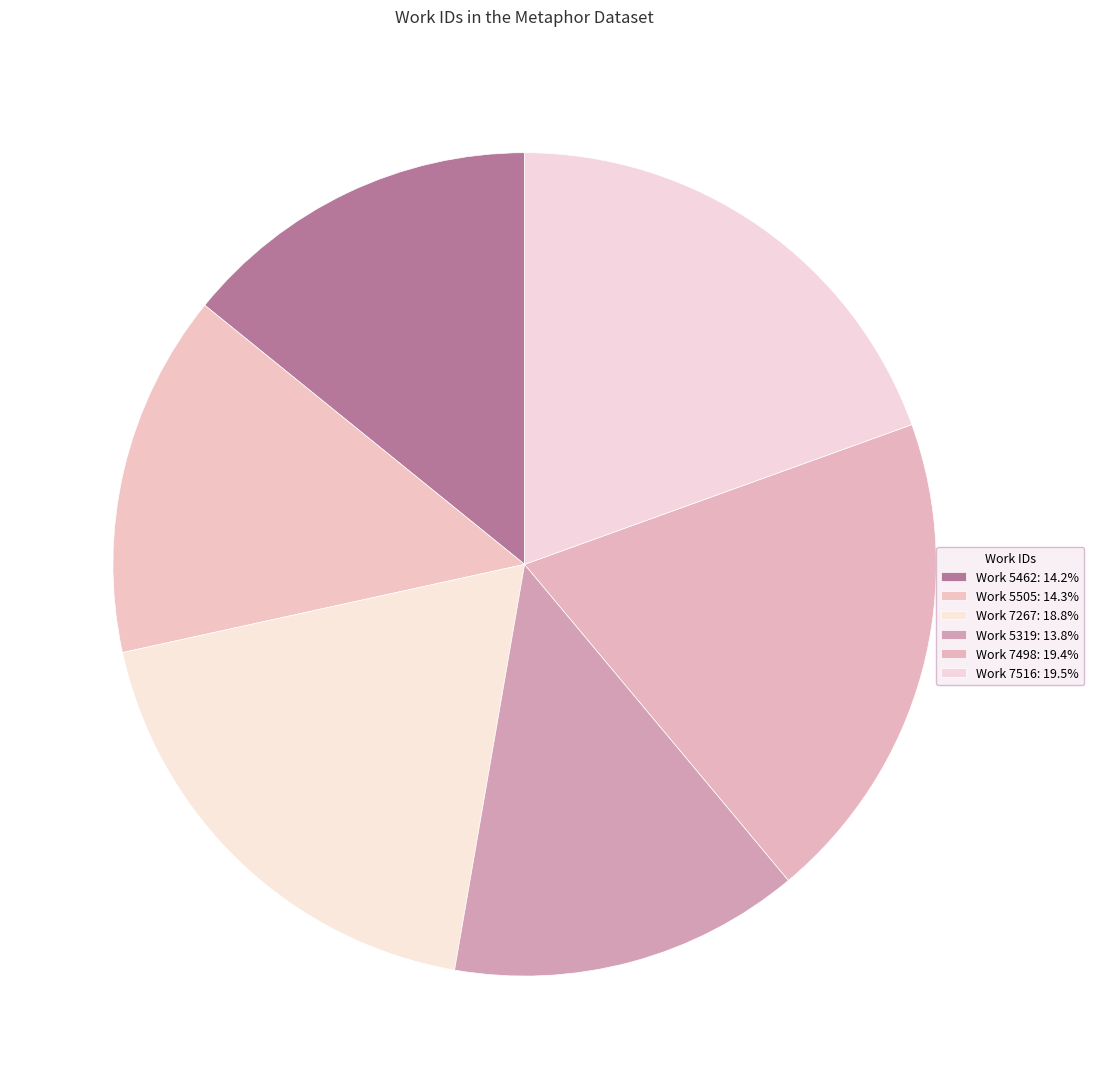

The Work 5319 slice represents 14% of the pie. True or false?

True